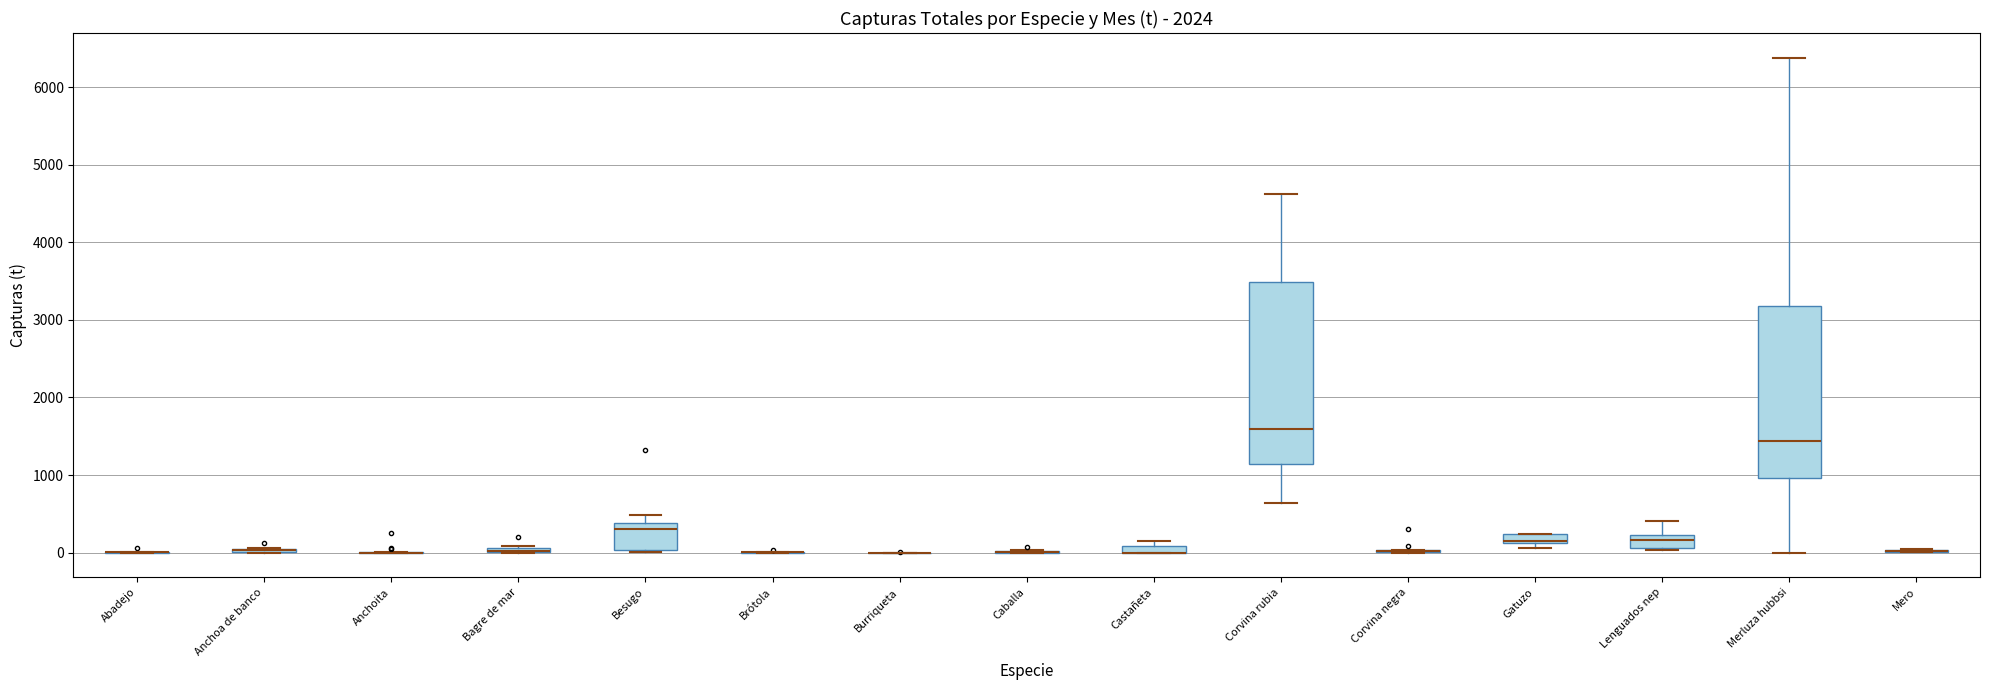

Which box is the tallest, from its lower edge to its upper edge?

Corvina rubia